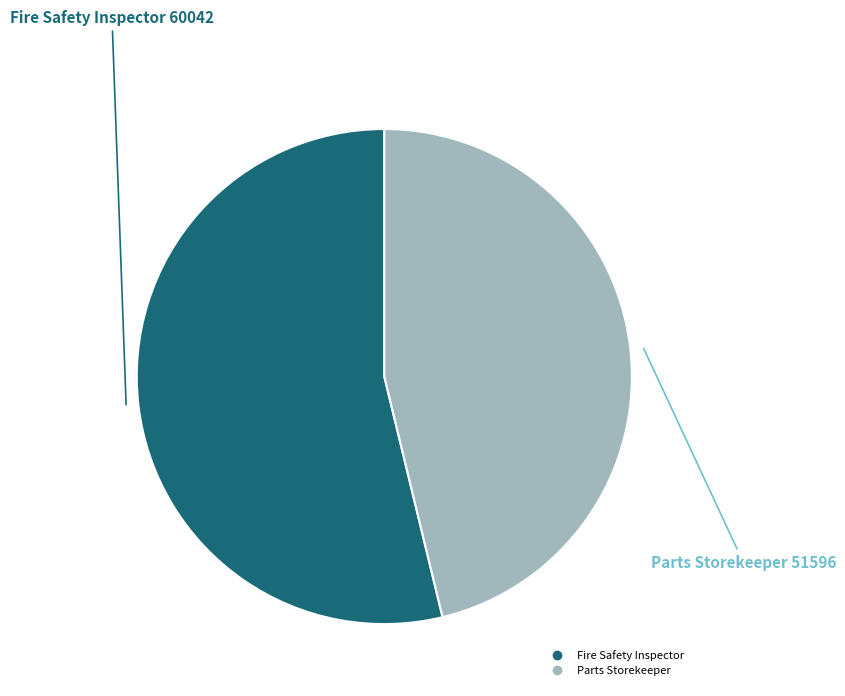

How many slices are in this pie chart?

2